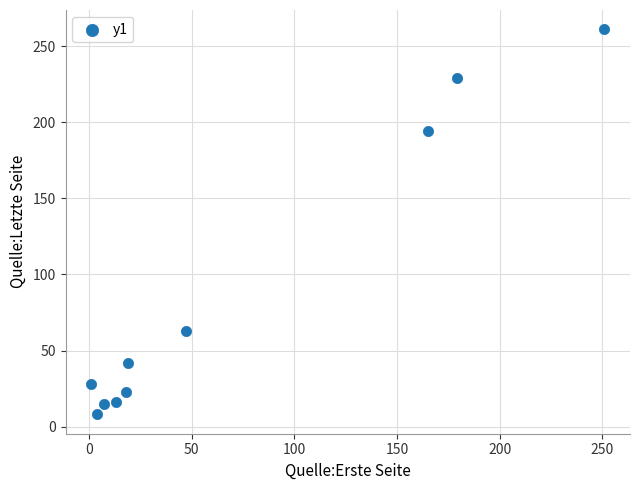

What Y value in the scatter plot is closest to 134?

194